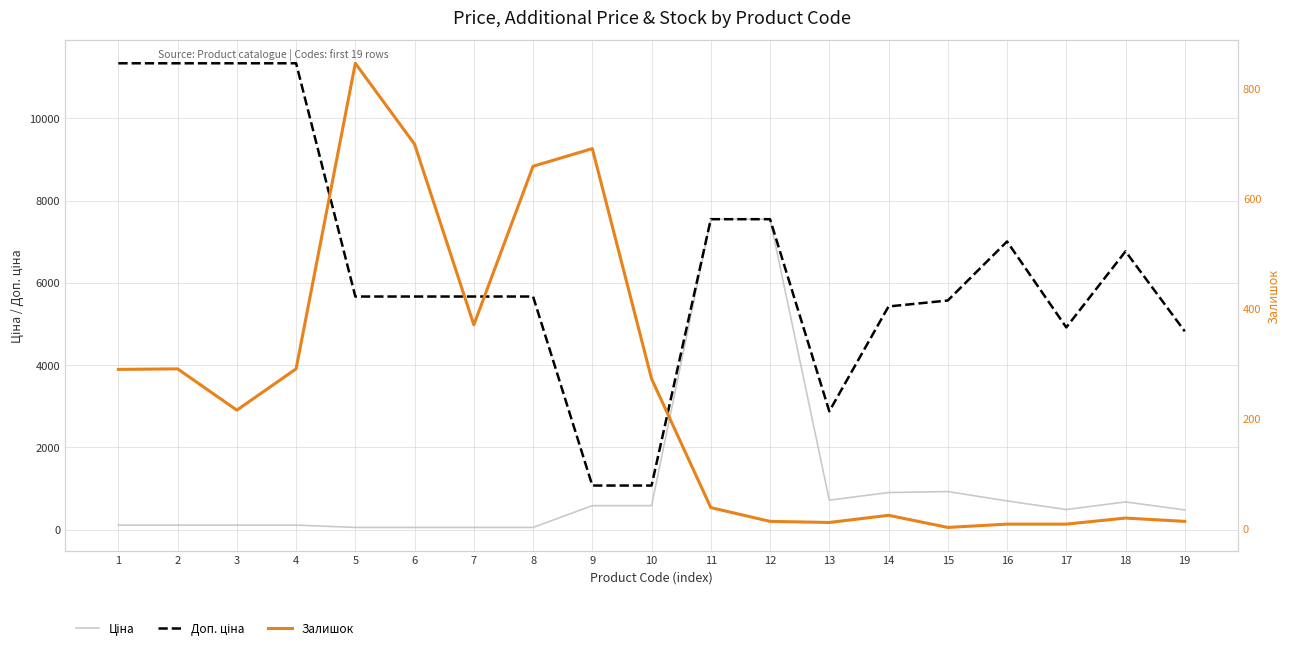

At 9, list the series in order from smallest to largest.

Ціна, Залишок, Доп. ціна